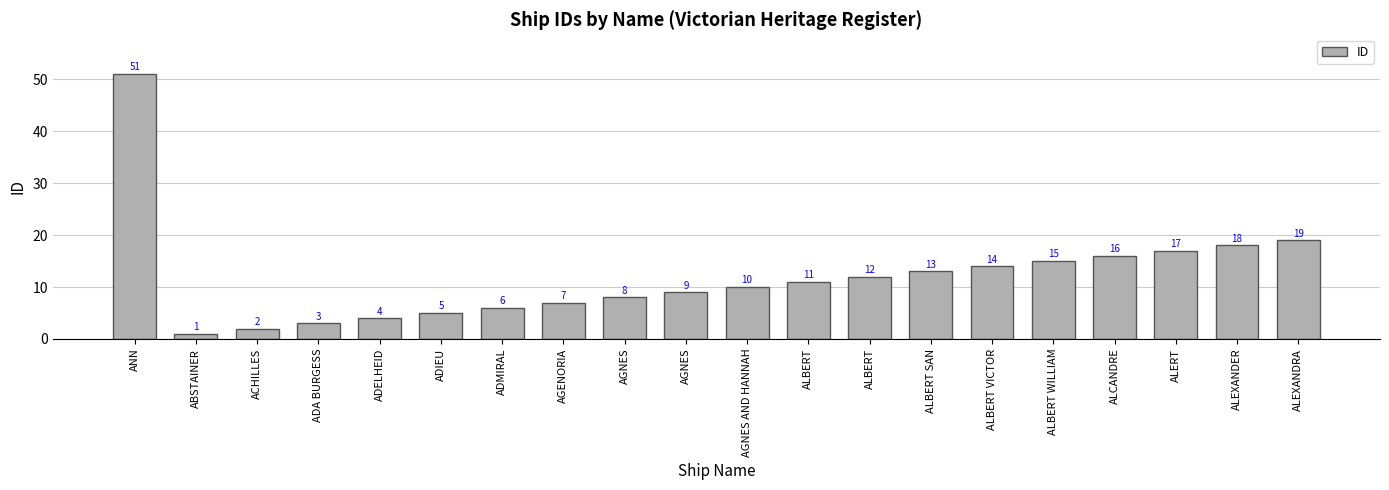

Does the chart contain any negative values?

No